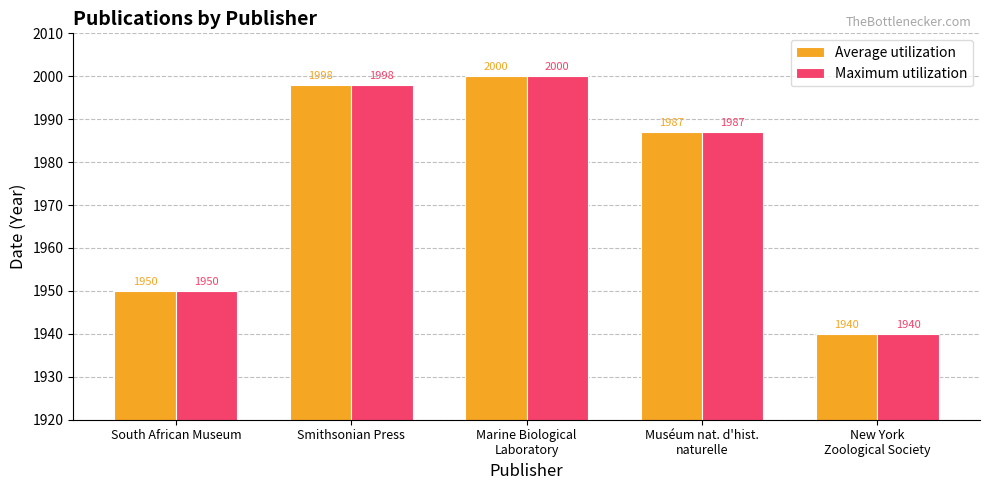

At which category does the chart reach its peak across all series?

Marine Biological
Laboratory